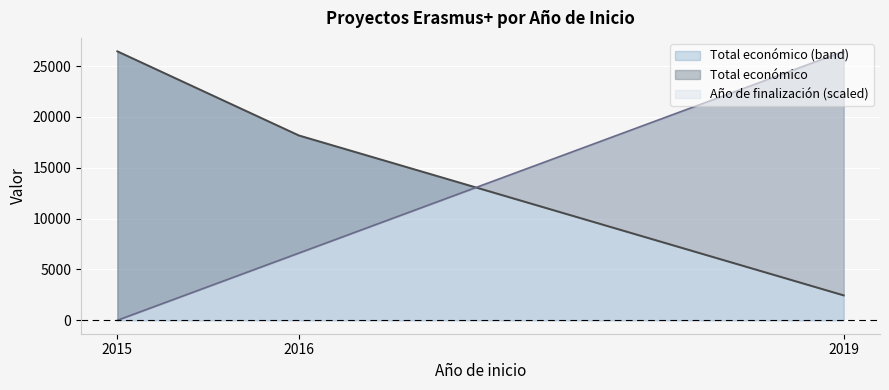

Where is Ano de finalizacion nearest to the value 13221?

2016